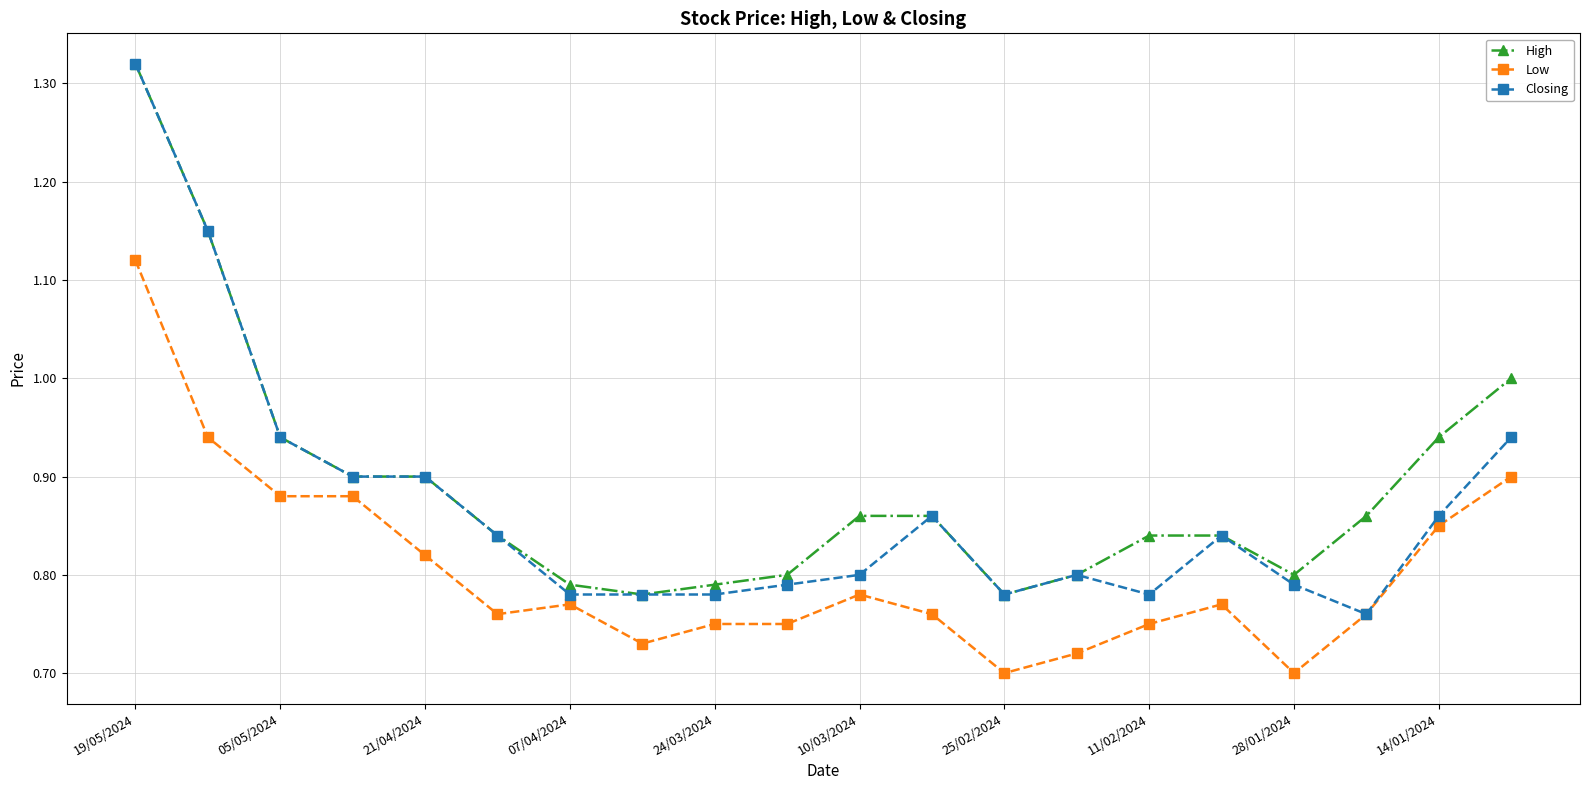

Does the chart have visible grid lines?

Yes